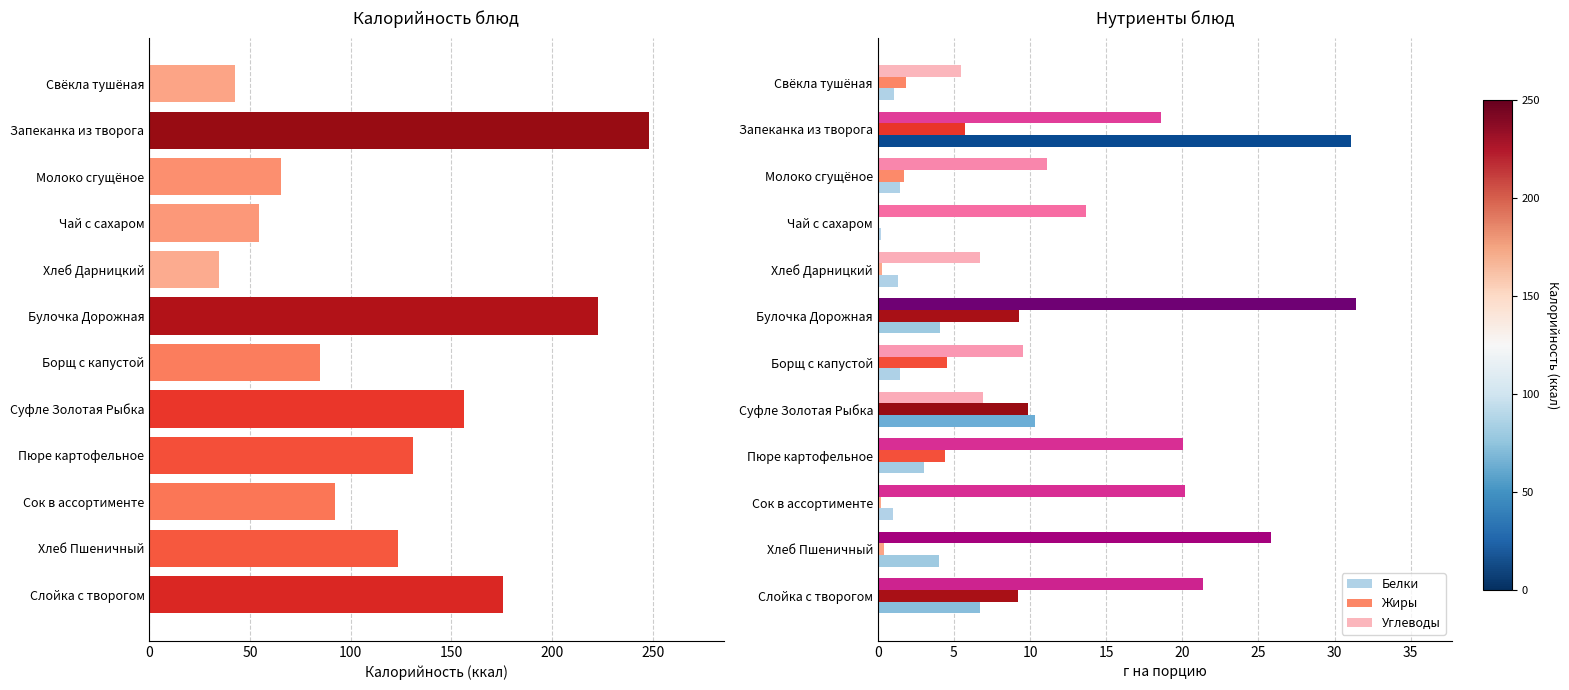

Is it true that Углеводы equals 6.7 at Хлеб Дарницкий?

True